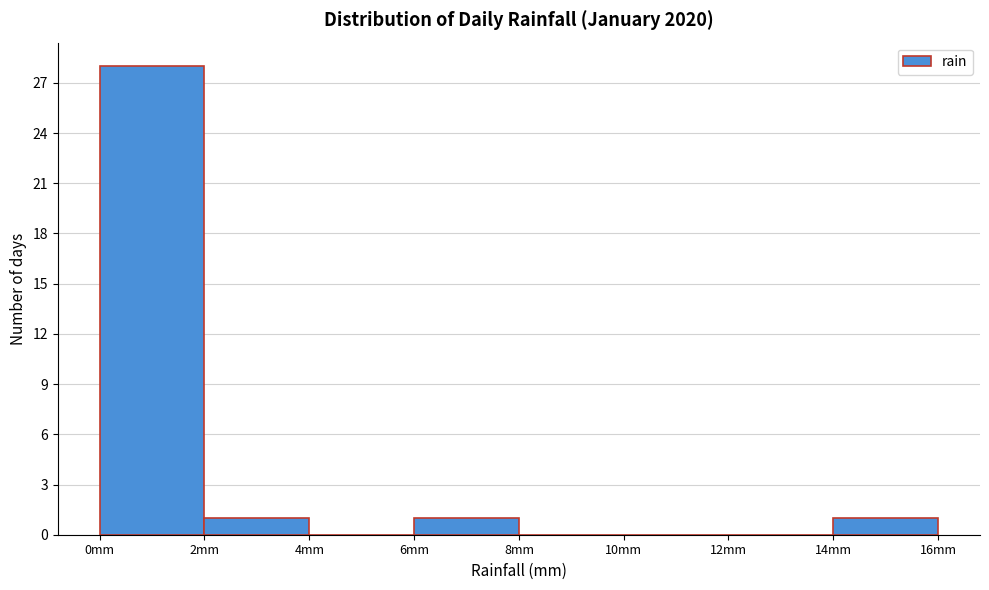

Reading left to right, list every bar in this chart as the range it spans on the x-axis followed by its height. The values are not printed on the chart, so give them approximately, as read against the axis.

0 to 2: 28
2 to 4: 1
4 to 6: 0
6 to 8: 1
8 to 10: 0
10 to 12: 0
12 to 14: 0
14 to 16: 1